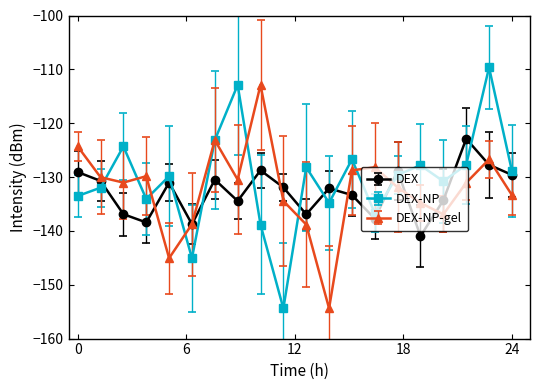

Rank the series by their maximum value, from highest to lowest.

DEX-NP, DEX-NP-gel, DEX